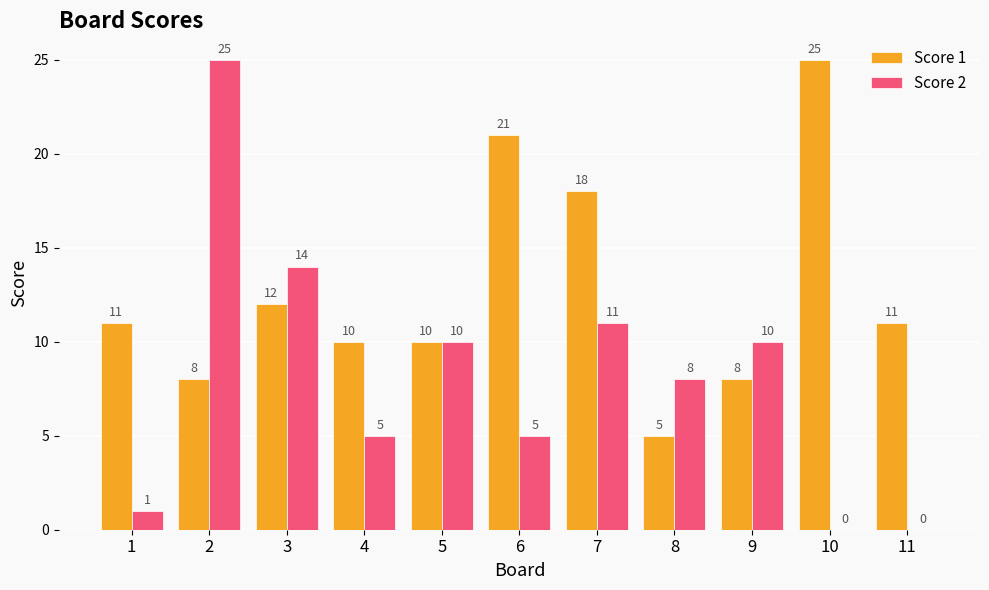

Which series has the largest total across all categories?

Score 1